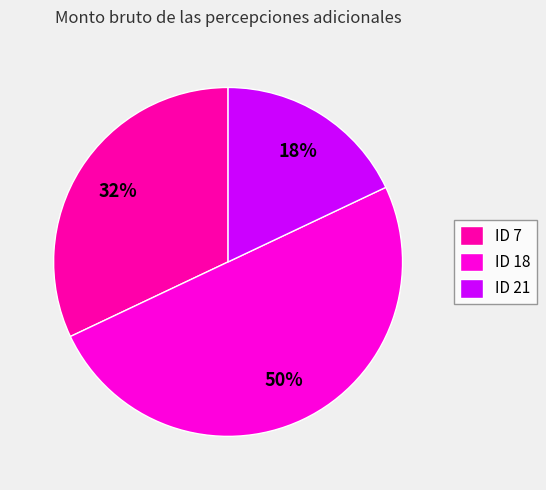

What is the largest slice in the pie chart?

ID 18